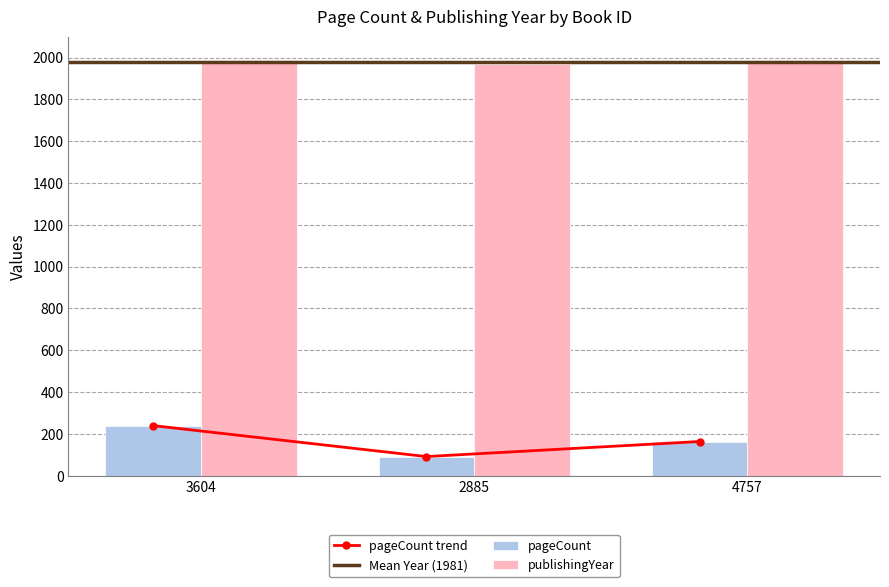

At how many categories does at least one series exceed 454?

3